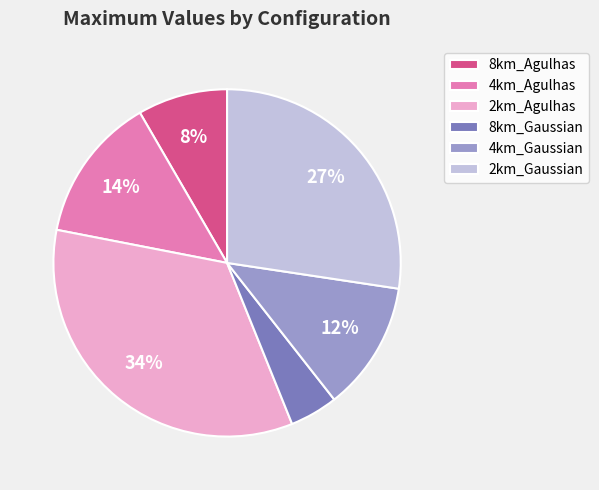

Do 4km_Gaussian and 8km_Agulhas together represent more than half of the pie?

No